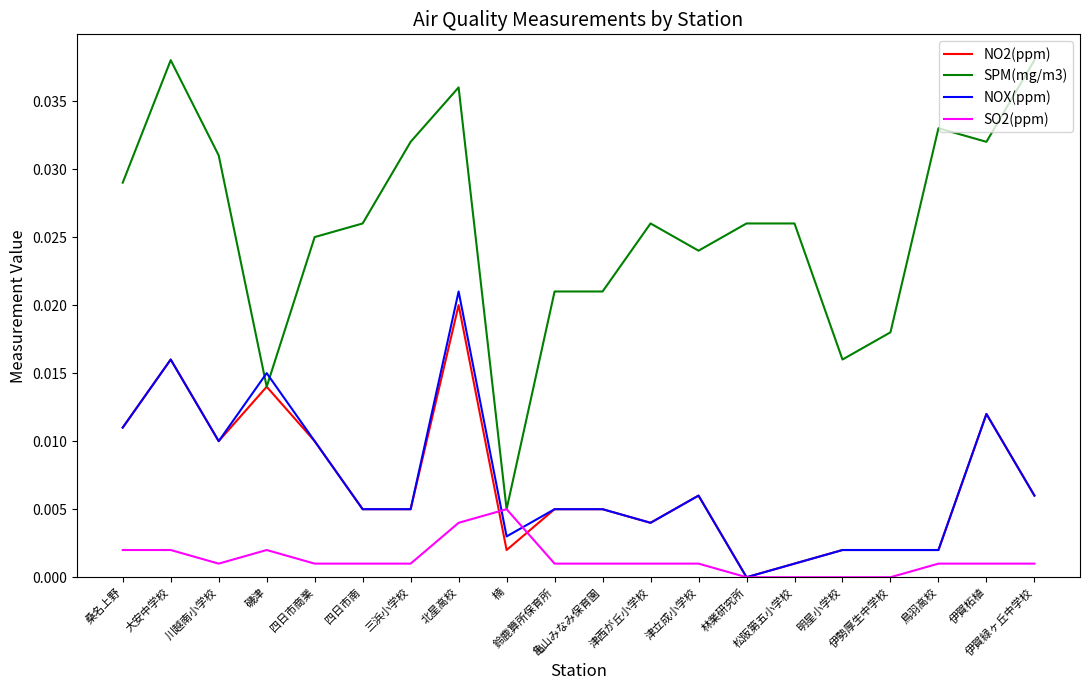

Which series ends up on top after the final intersection of NOX(ppm) and SPM(mg/m3)?

SPM(mg/m3)